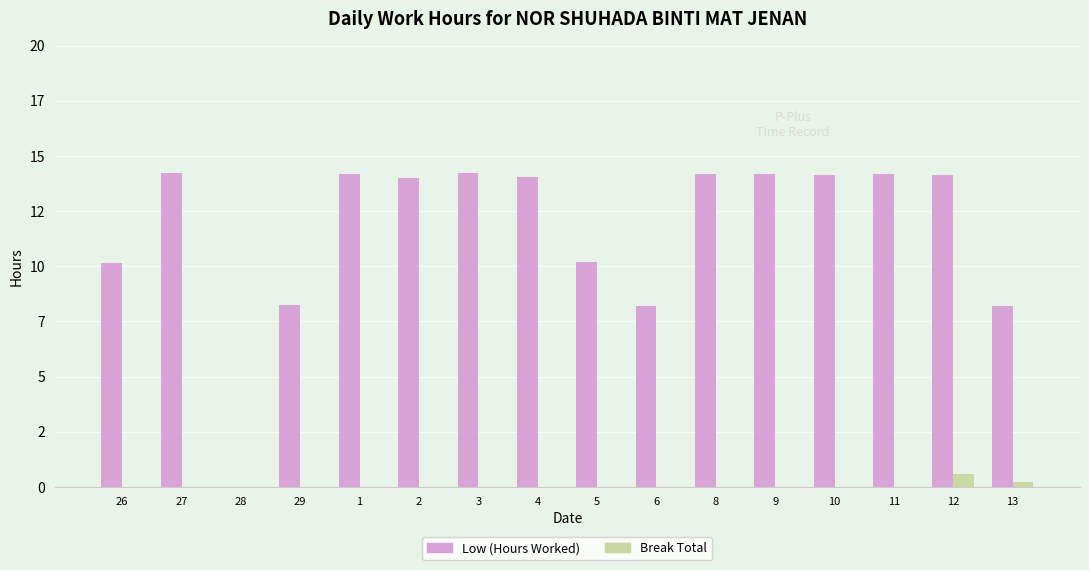

Which series has the largest range (max minus min)?

Low (Hours Worked)